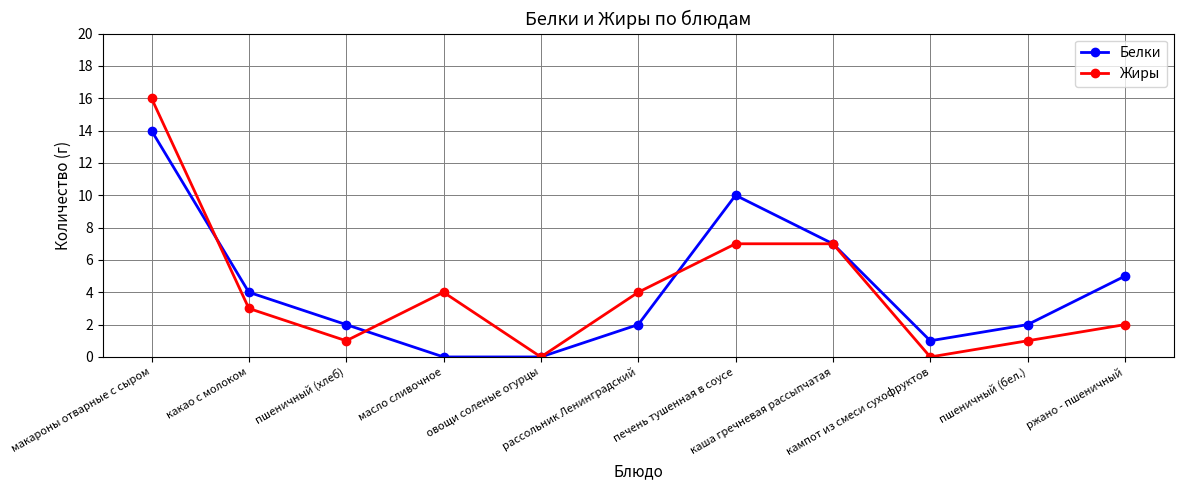

Count the number of categories in the chart.

11